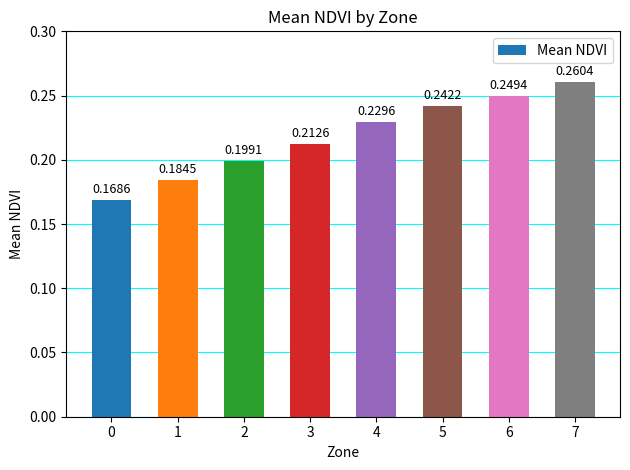

Rank the categories by value from lowest to highest.

0, 1, 2, 3, 4, 5, 6, 7